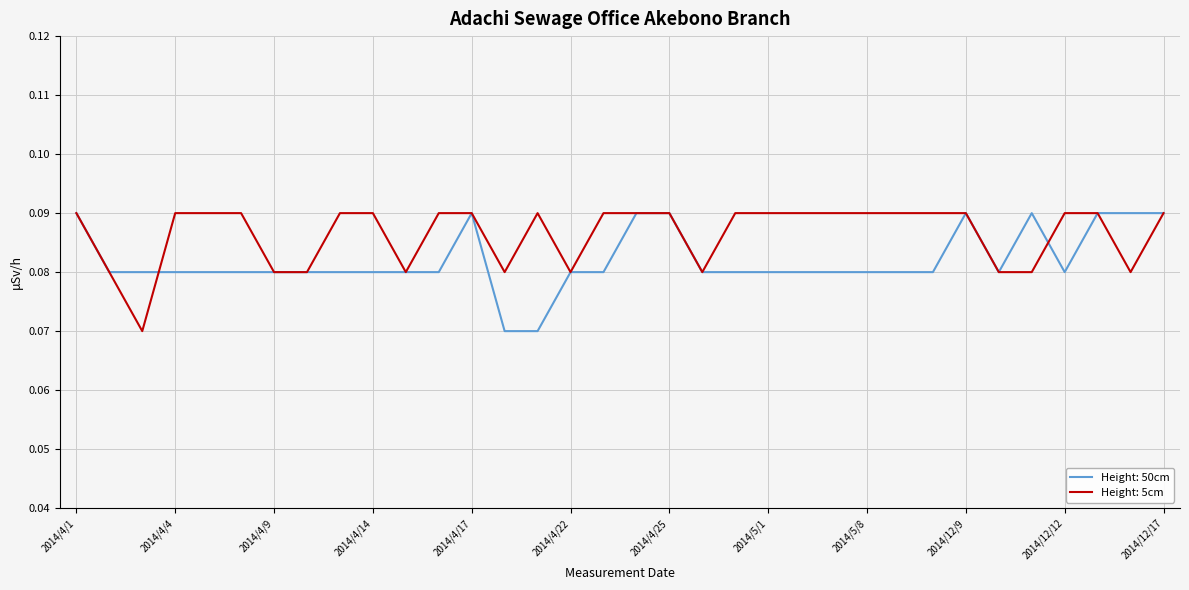

How many series are shown in this chart?

2